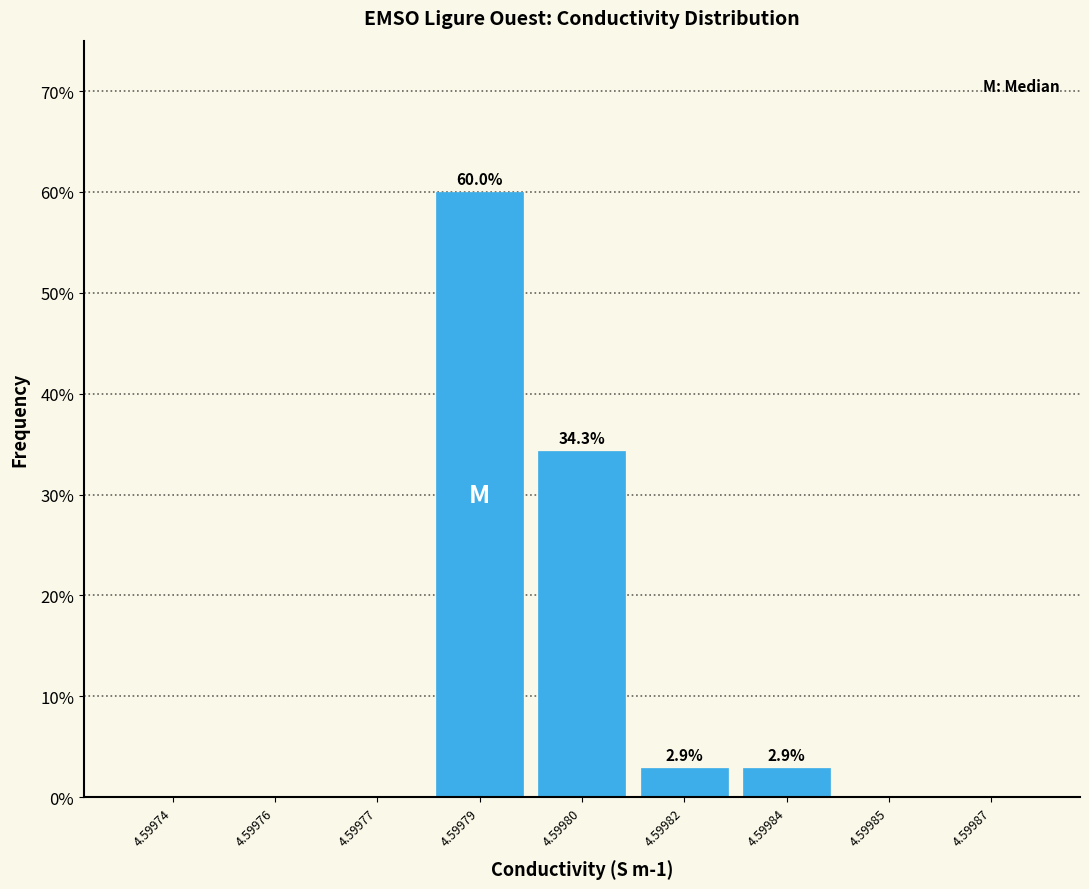

Reading left to right, what are all the values shown in this chart?

4.59974=0.0	4.59976=0.0	4.59977=0.0	4.59979=60.0	4.59980=34.3	4.59982=2.9	4.59984=2.9	4.59985=0.0	4.59987=0.0